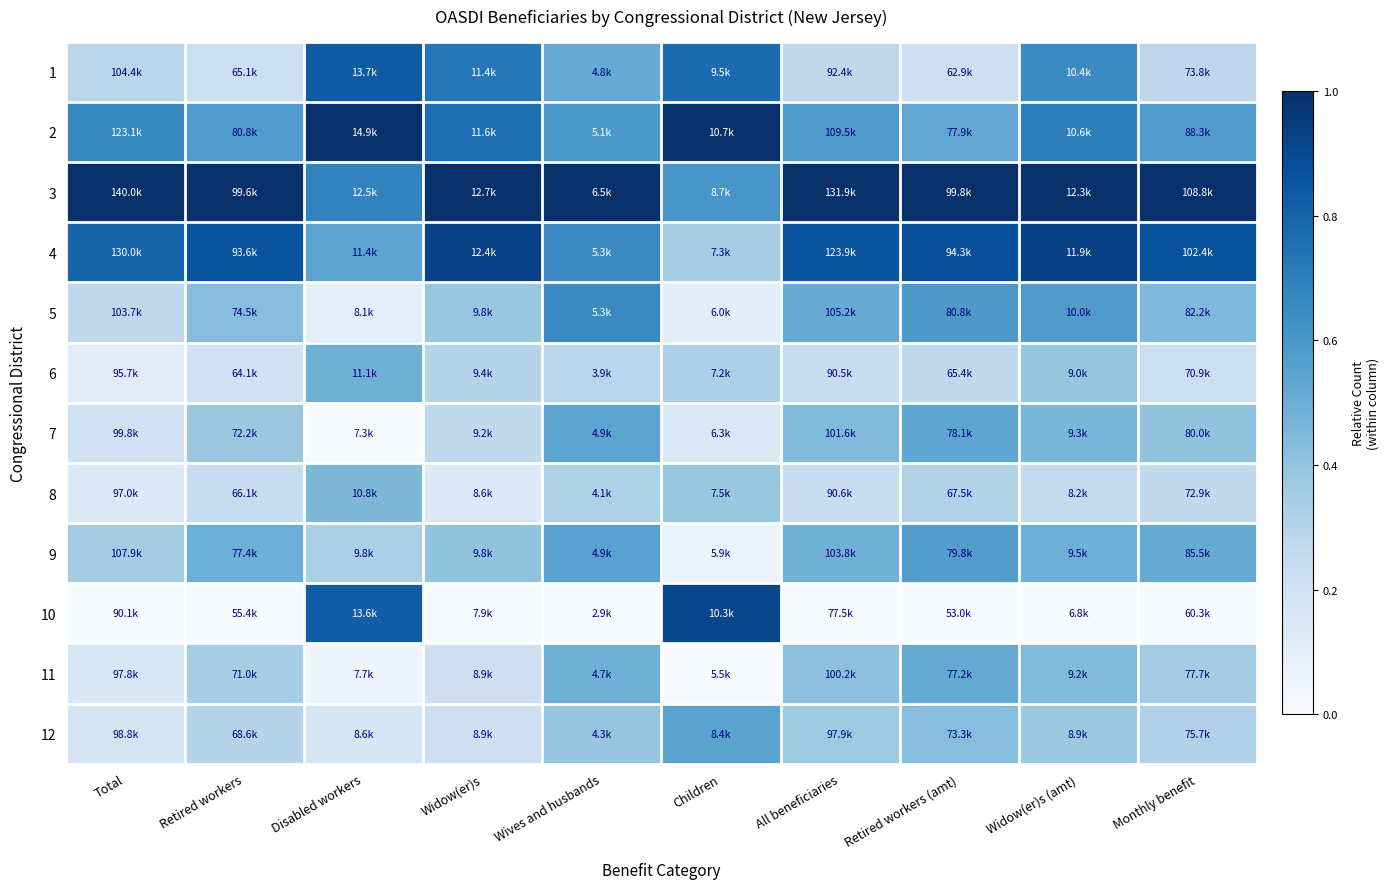

How many distinct data groups are displayed?

12